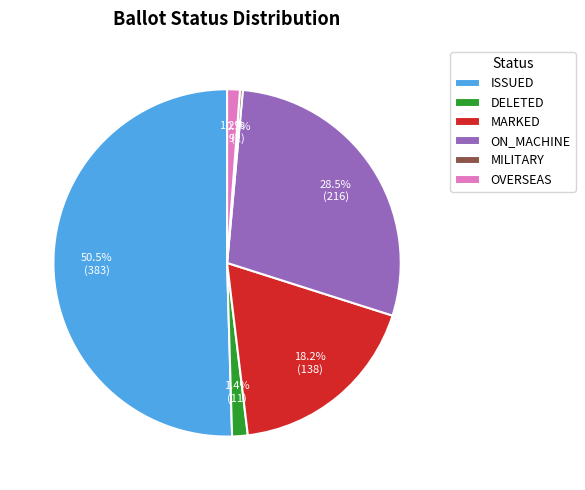

Approximately how many times larger is the value at ISSUED compared to ON_MACHINE?

1.8